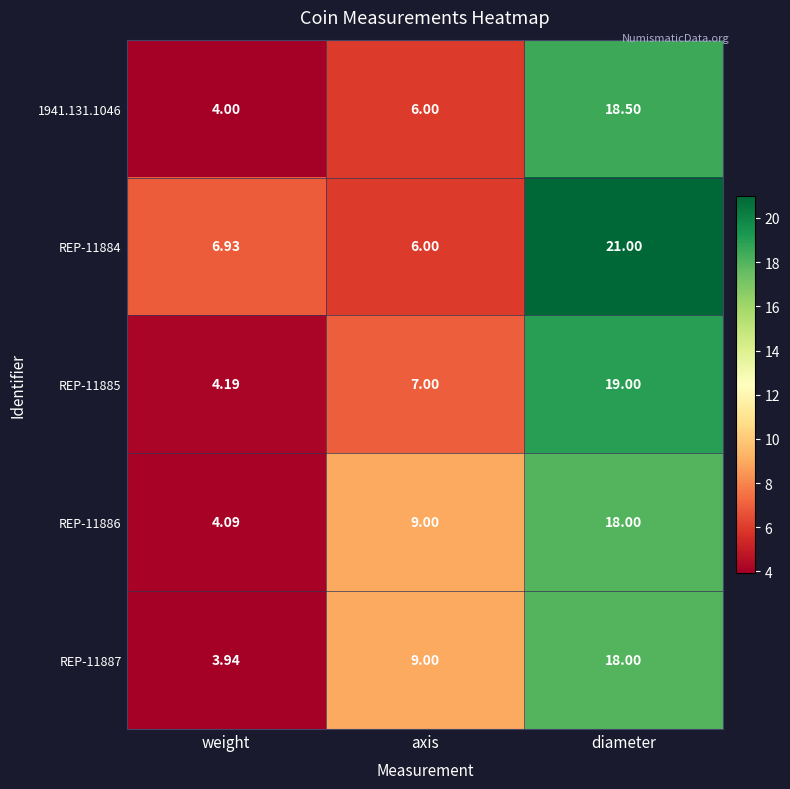

Which label corresponds to the smallest value in the chart?

weight